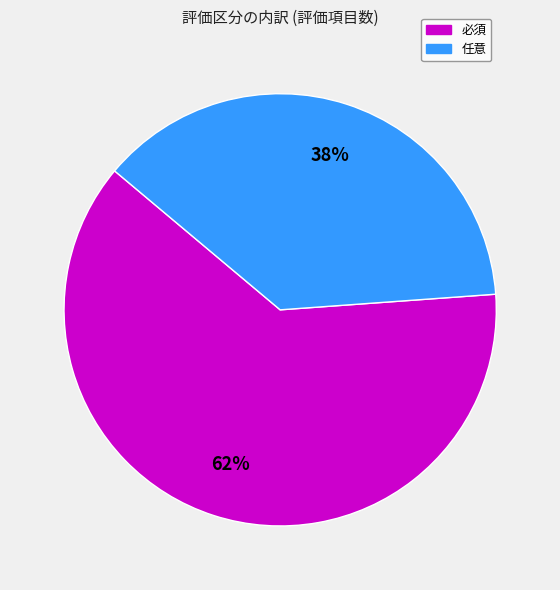

Which has a higher value, 必須 or 任意?

必須